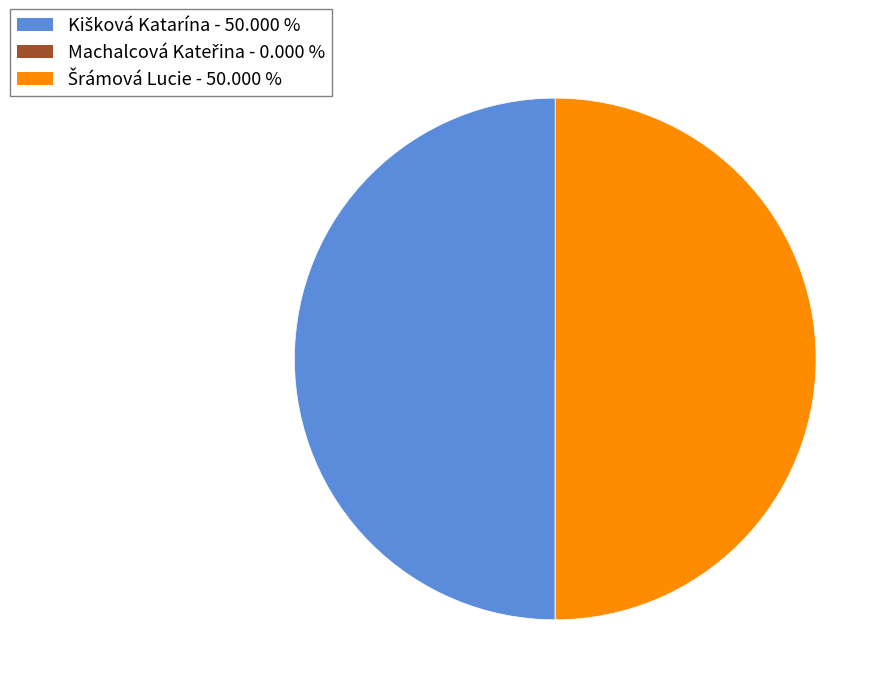

Is it true that Šrámová Lucie is 50% of the pie?

True